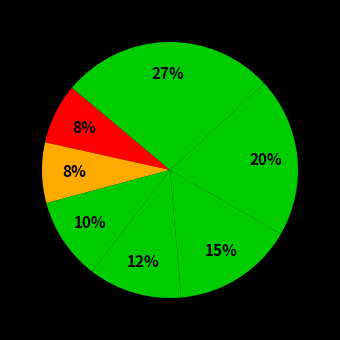

Count the number of slices in the pie.

7